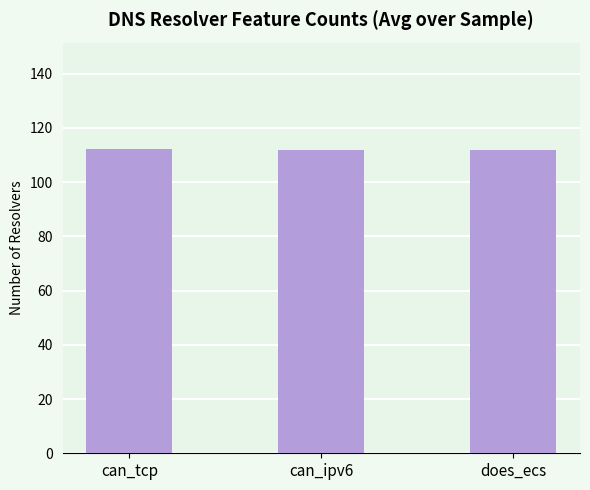

Which has a higher value, can_ipv6 or can_tcp?

can_tcp